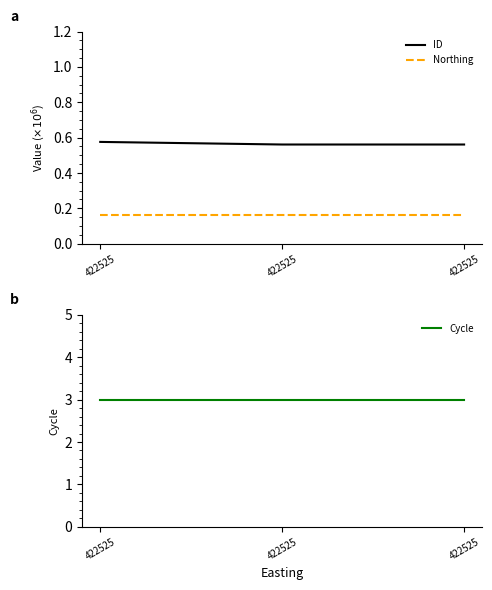

Between 422525 and 422525, which series saw the biggest shift?

ID